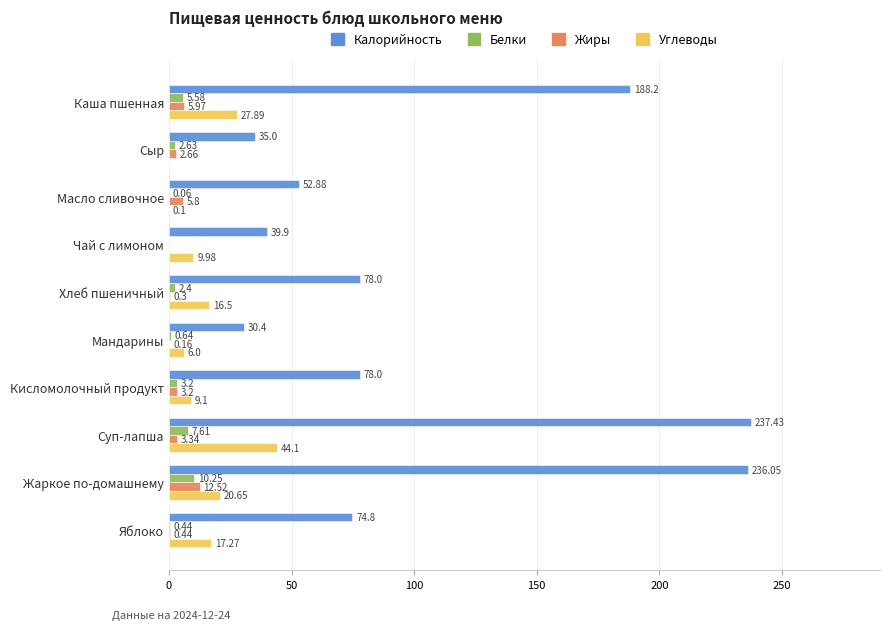

What is the sum of the Жиры values at Суп-лапша and Жаркое по-домашнему?

15.9